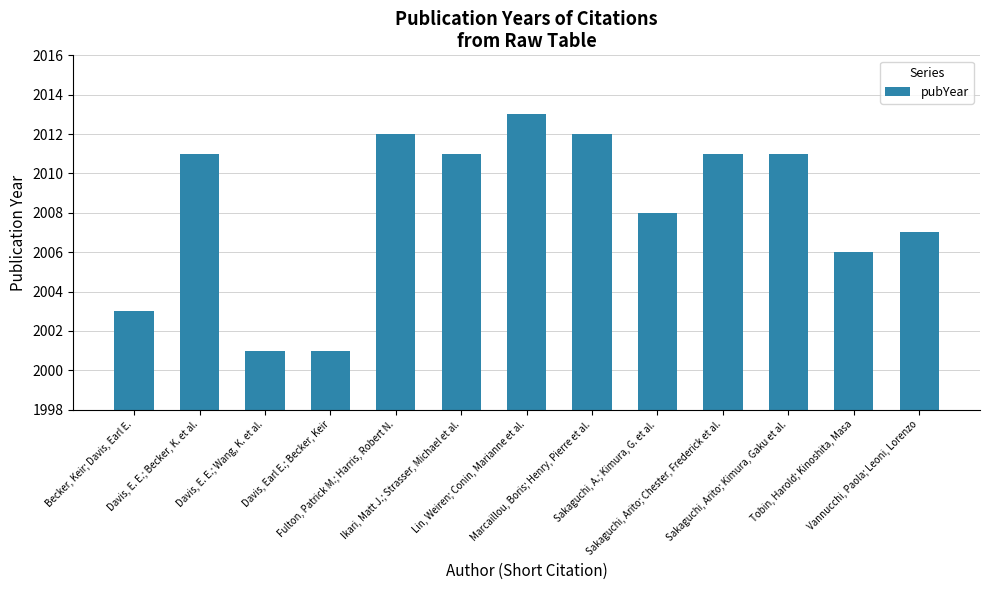

What is the greatest value displayed?

2013